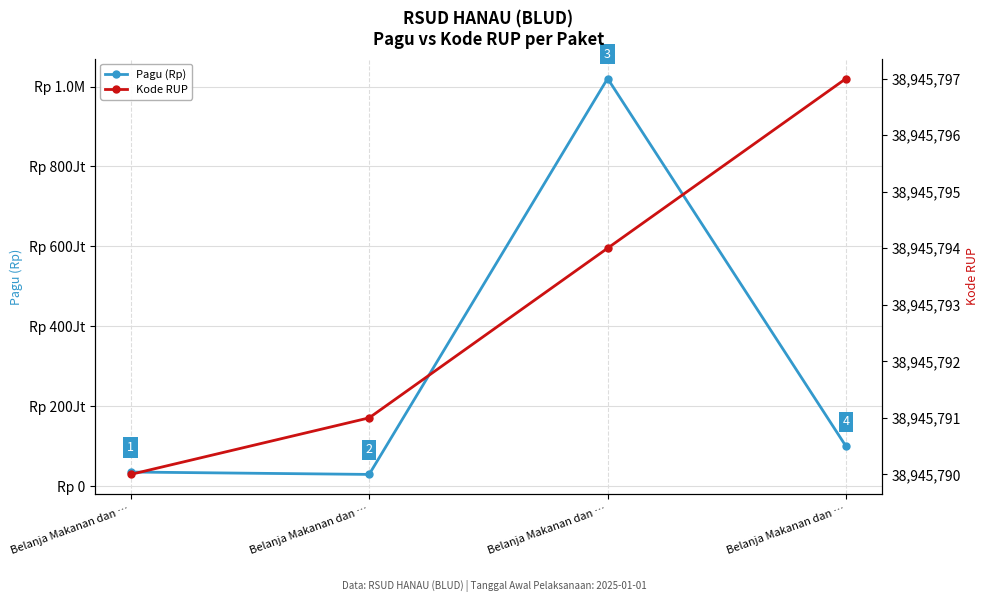

Which series has the widest spread of values?

Pagu (Rp)